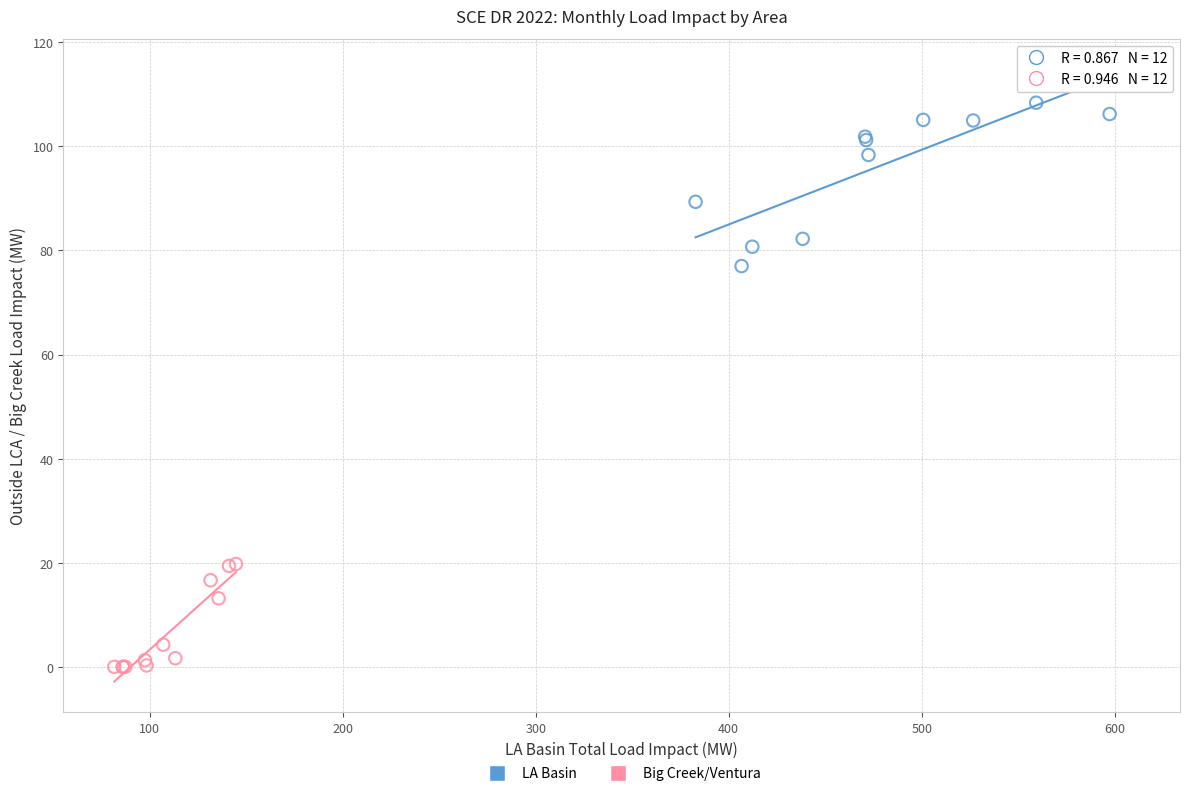

Which series contains the lowest Y value?

Big Creek/Ventura